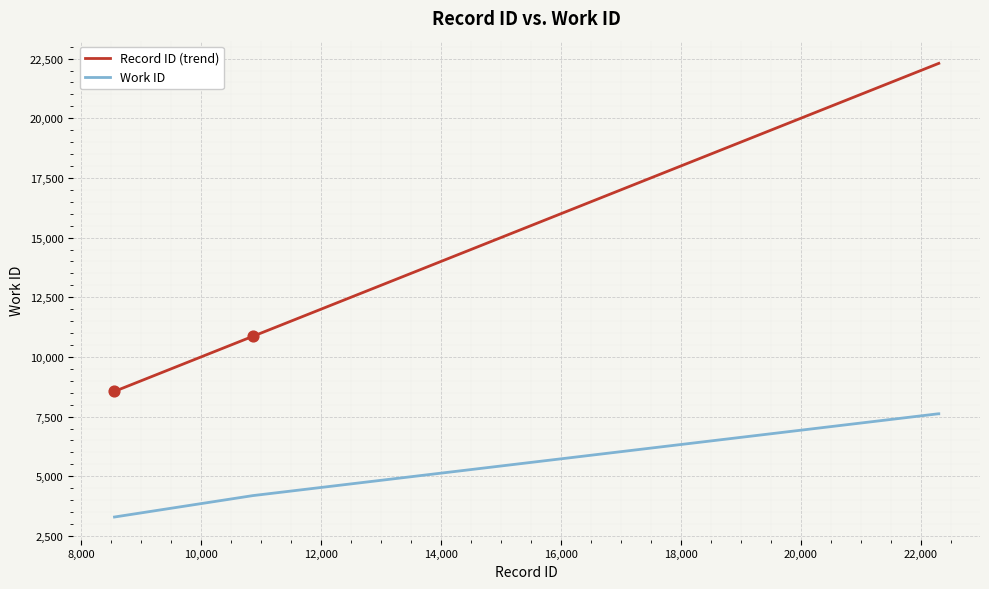

At how many categories does at least one series exceed 7914?

10